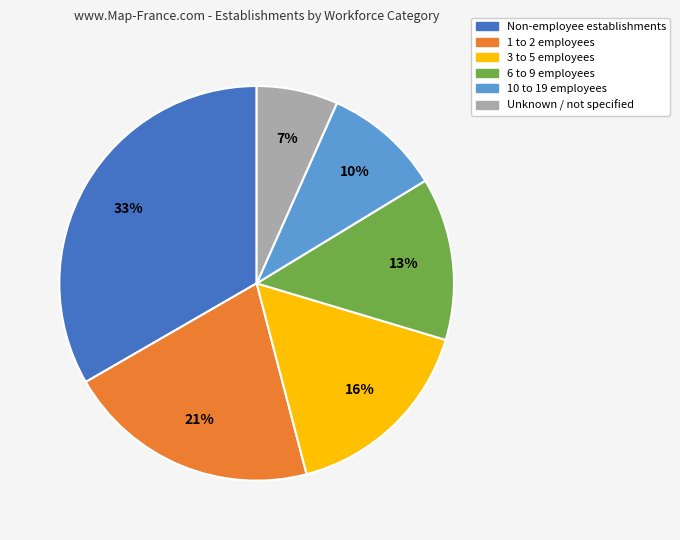

To the nearest percent, what is the average slice percentage?

17%